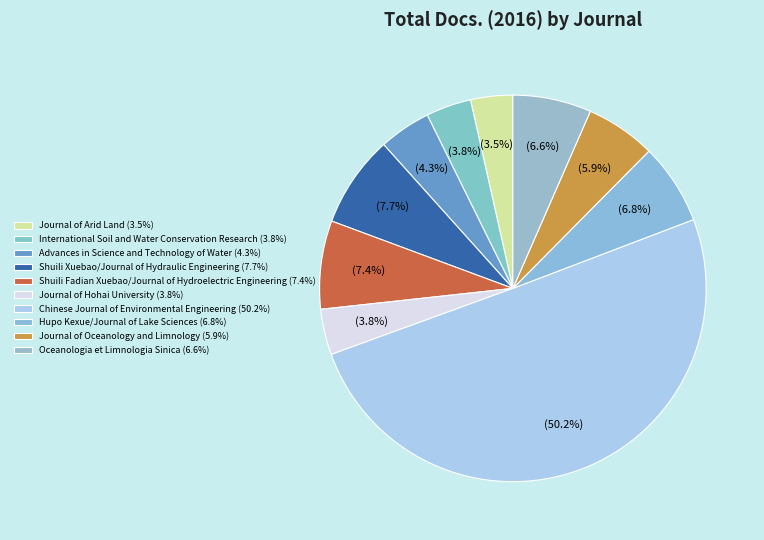

To the nearest percent, what portion does Journal of Hohai University represent?

4%